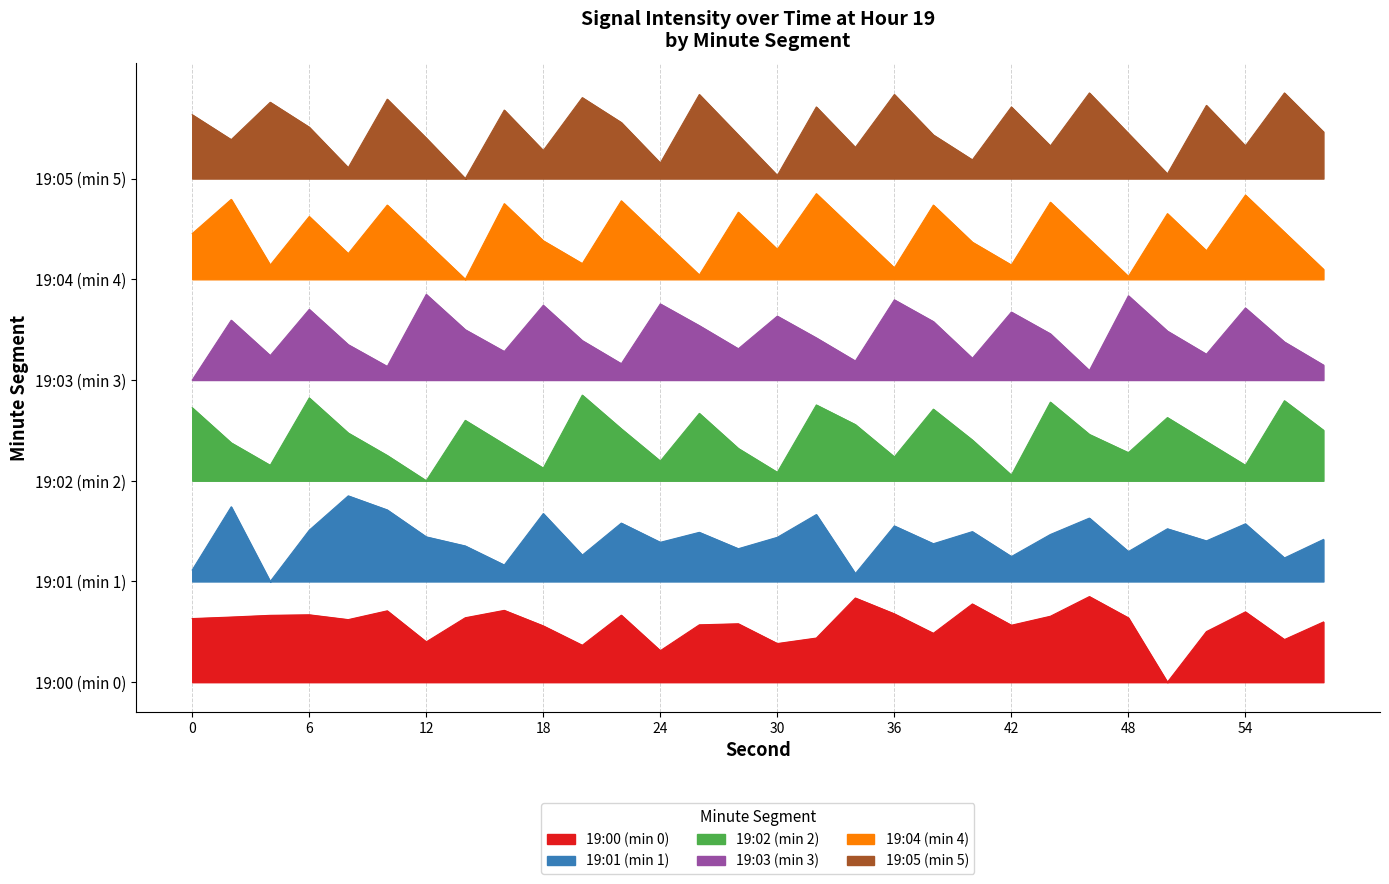

At which category does the chart reach its peak across all series?

46